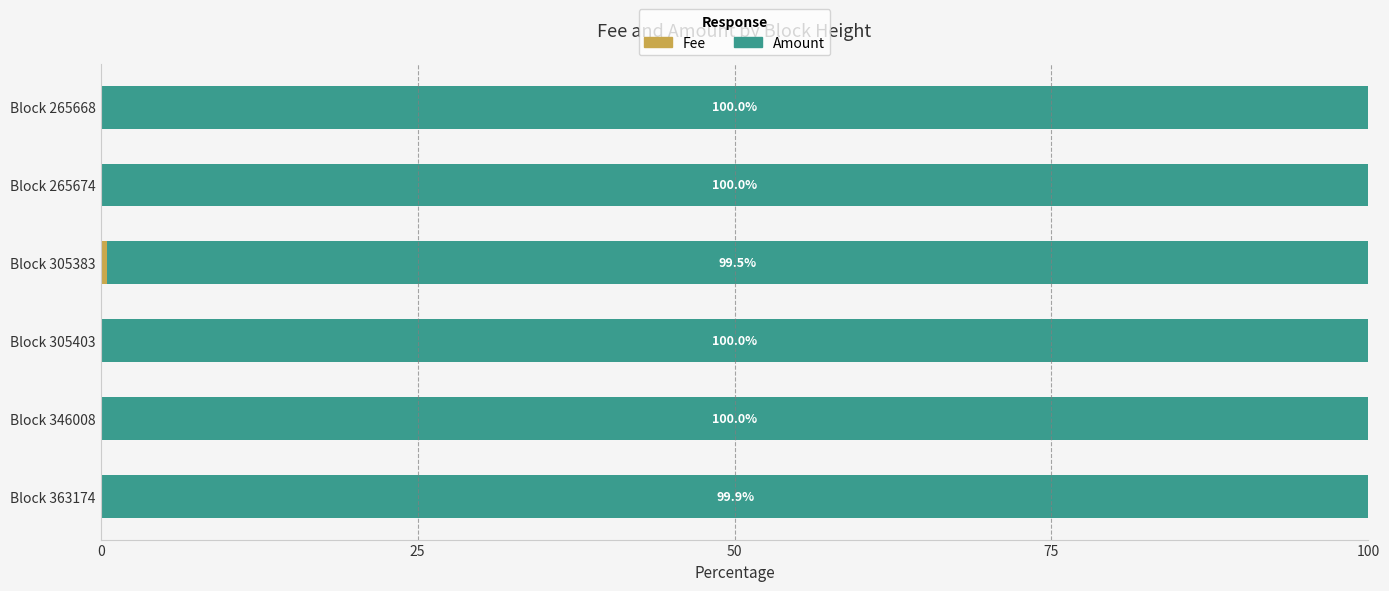

What is the total value across all series at Block 305403?

100.0